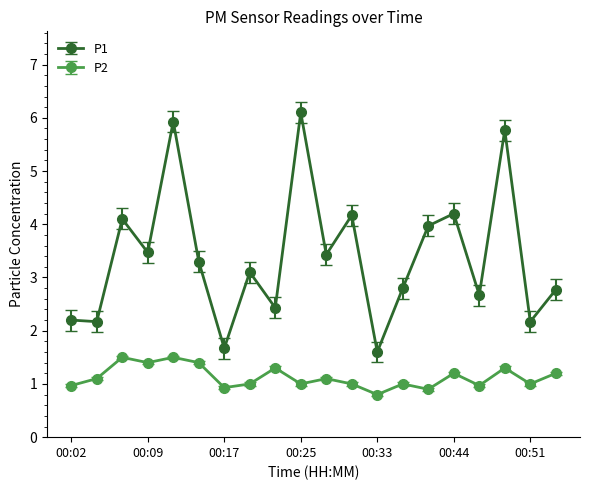

What is the difference between the second highest and minimum values in the P2 series?

0.7